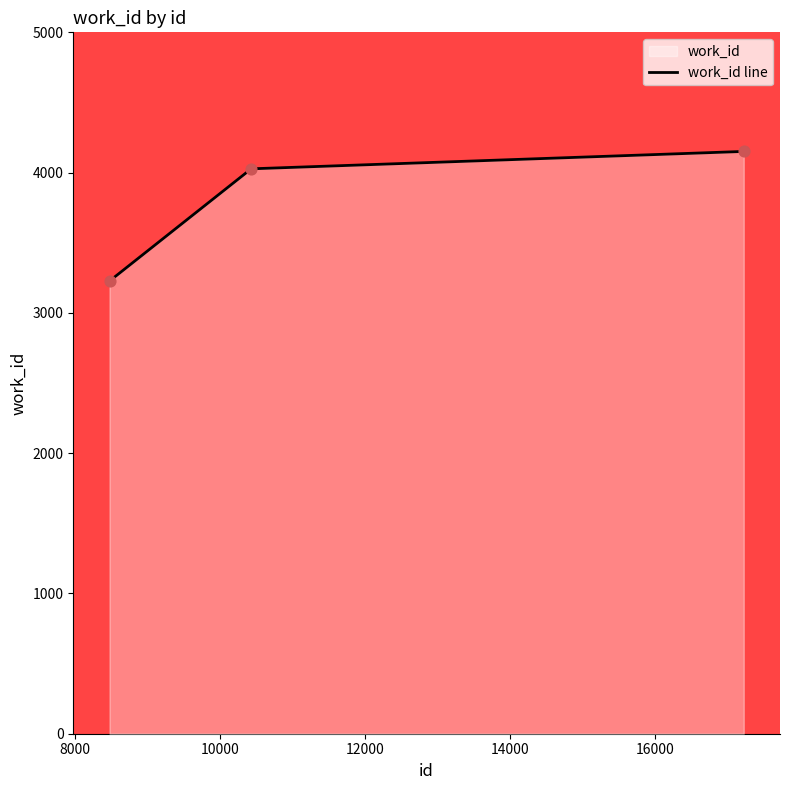

Between 17224 and 8476, which is larger?

17224